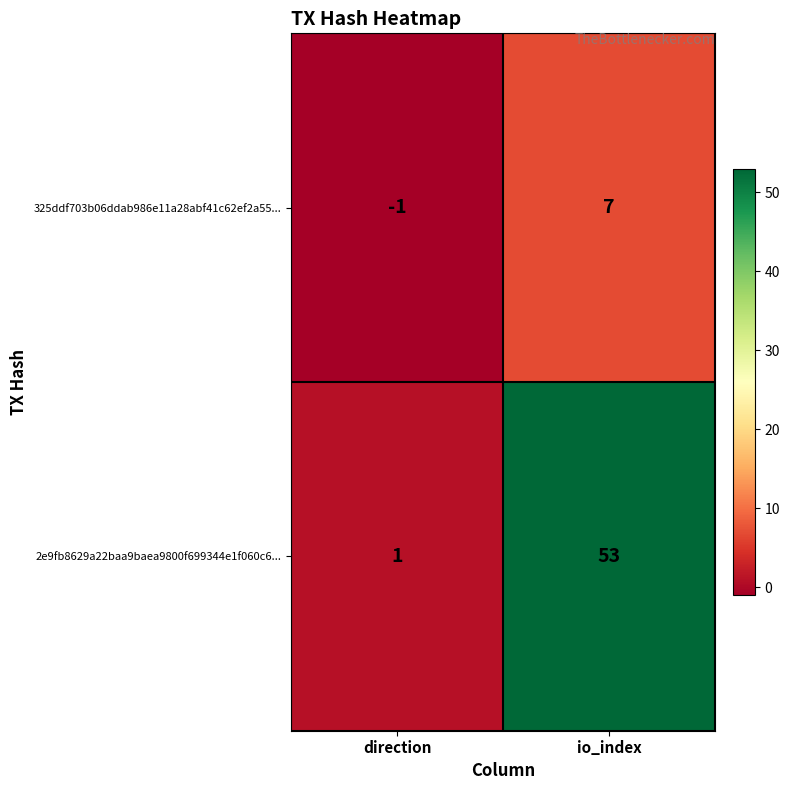

True or false: 2e9fb8629a22baa9baea9800f699344e1f060c6... has a value of 77 at io_index.

False